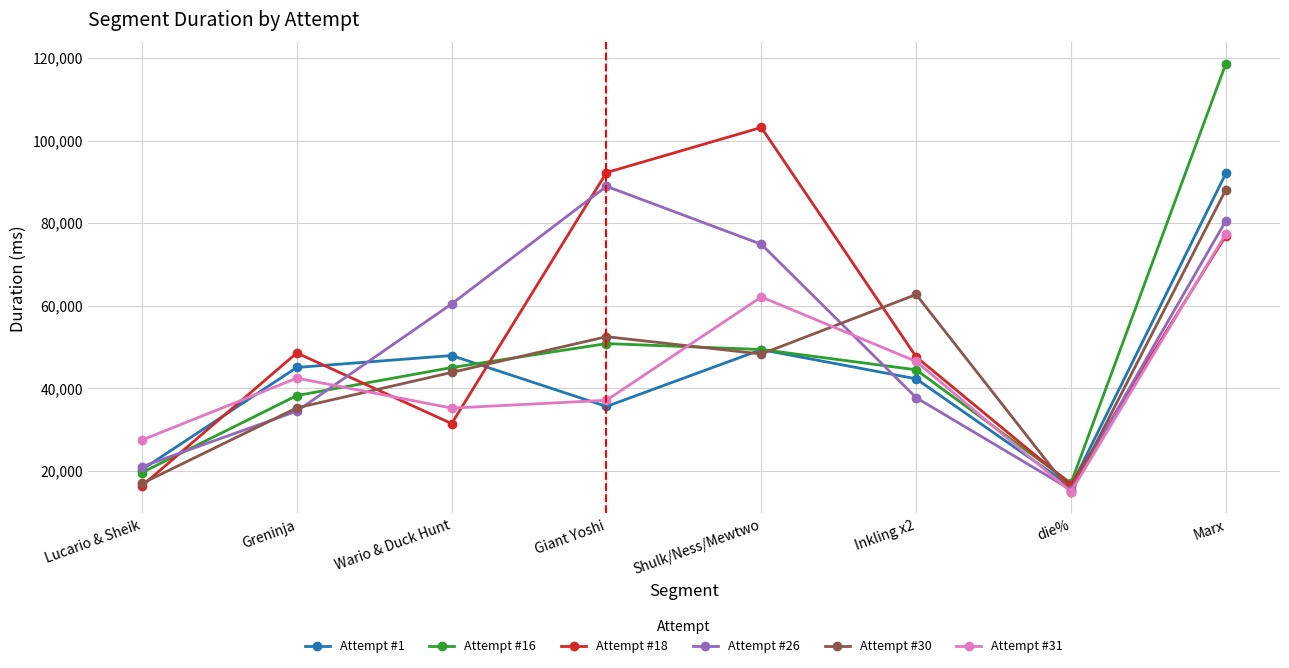

True or false: Attempt #18 and Attempt #26 cross at least once.

True